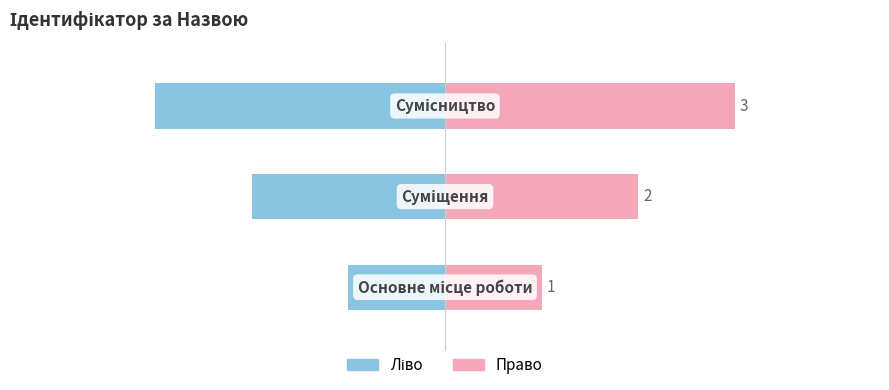

What is the value of the Ідентифікатор (право) bar at the 1st from the left?

1